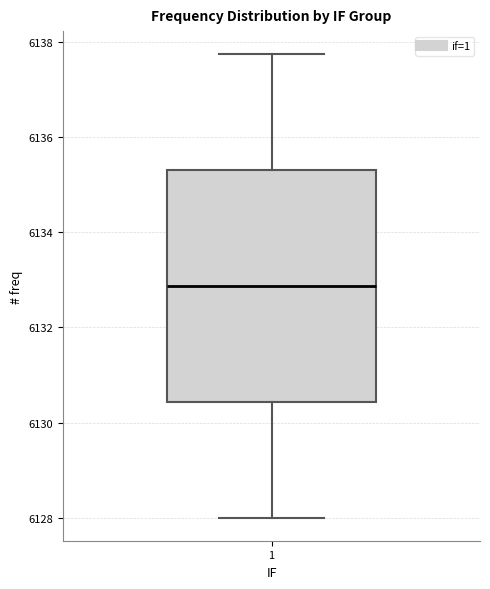

Where is the upper edge of the box at x = 1 on the y-axis? The values are not printed on the chart, so give them approximately, as read against the axis.

6135.4